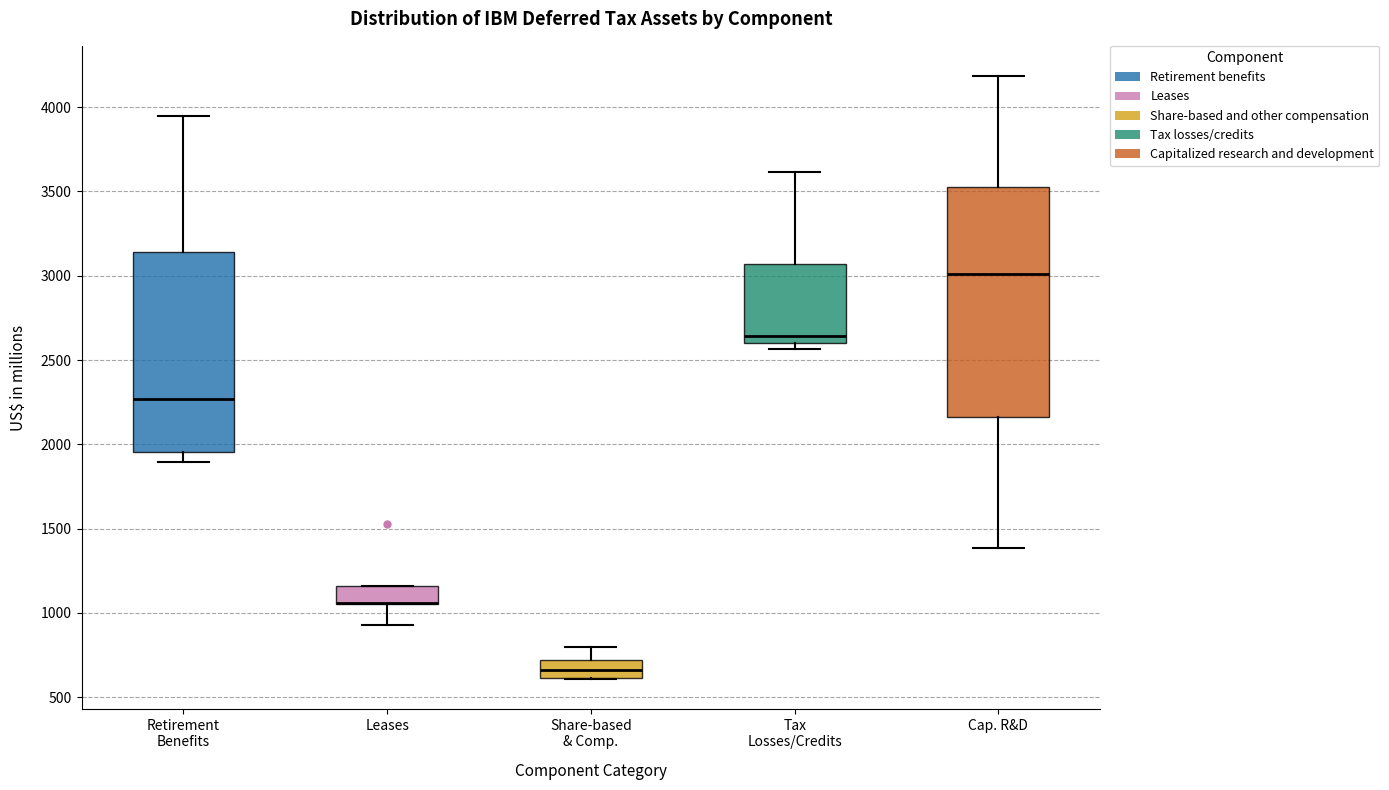

Reading left to right, read every box against the y-axis: the position of its median line, the range the box covers, and the ends of its whiskers. The values are not printed on the chart, so give them approximately, as read against the axis.

Retirement Benefits: median 2250, box 1950 to 3150, whiskers 1900 to 3950
Leases: median 1050 (drawn on the box's lower edge), box 1050 to 1150, whiskers 950 to 1150
Share-based & Comp.: median 650, box 600 to 700, whiskers 600 to 800
Tax Losses/Credits: median 2650, box 2600 to 3050, whiskers 2550 to 3600
Cap. R&D: median 3000, box 2150 to 3500, whiskers 1400 to 4200